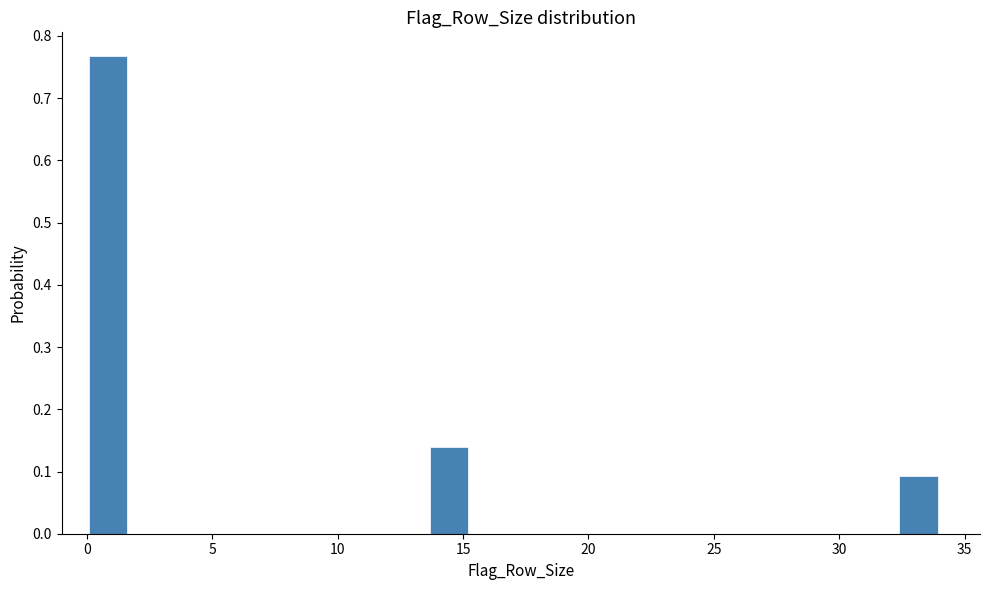

Read against the x-axis, roughly where is the centre of the tallest bar?

1.0